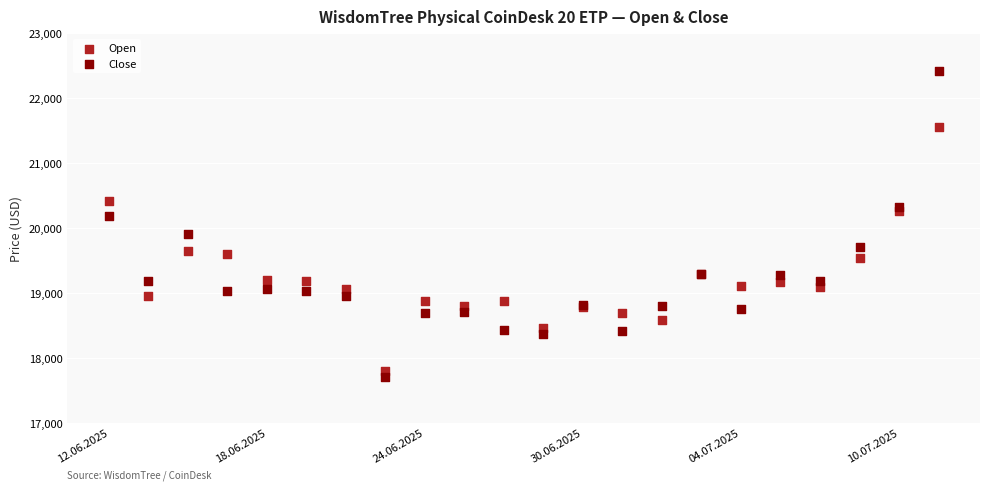

What are all the series names shown in the legend?

Open, Close